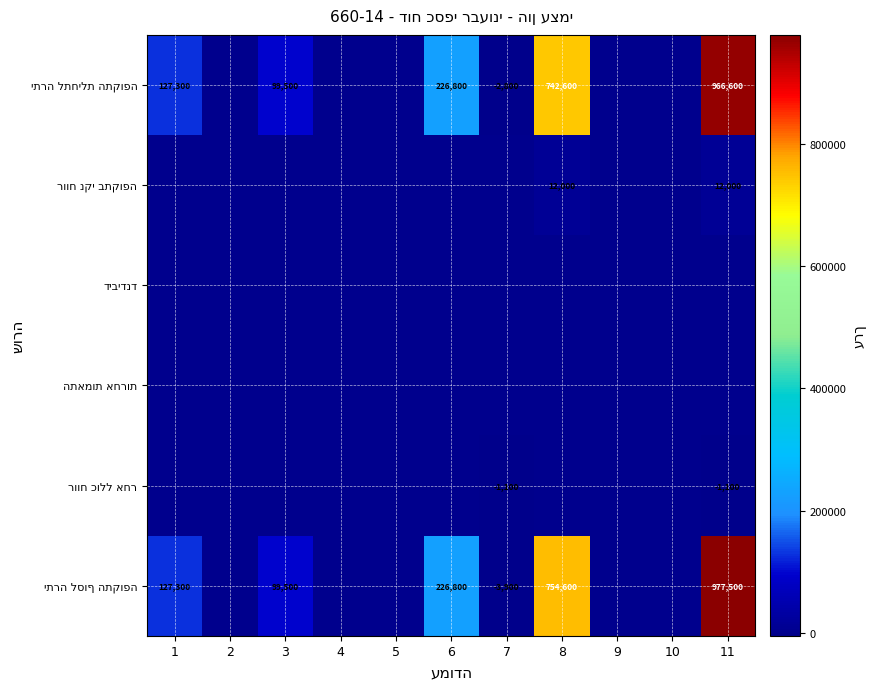

At how many categories does at least one series exceed 229073?

2